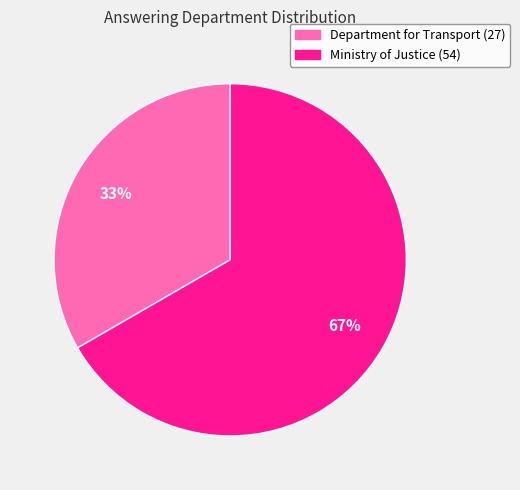

To the nearest percent, what percentage of the pie is Ministry of Justice (54)?

67%